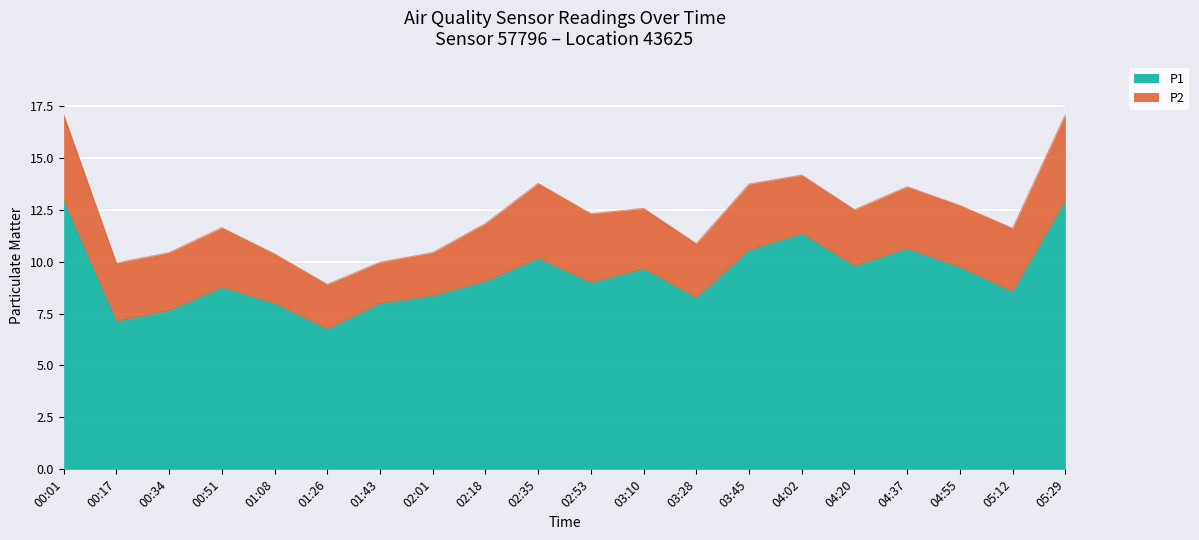

Which label corresponds to the largest value in the chart?

00:01